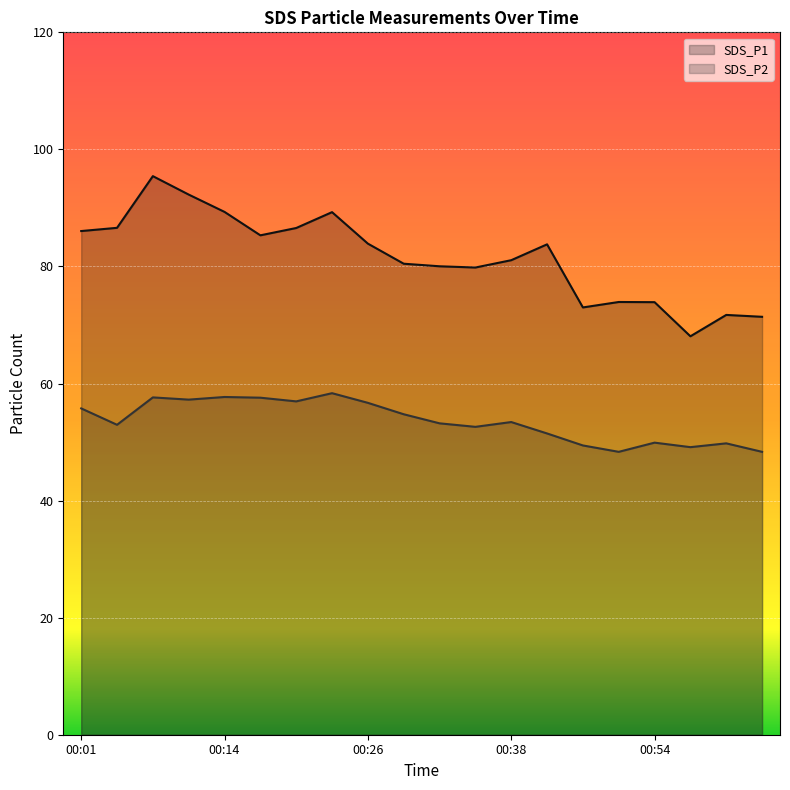

Which category has the lowest value in the SDS_P1 series?

00:57